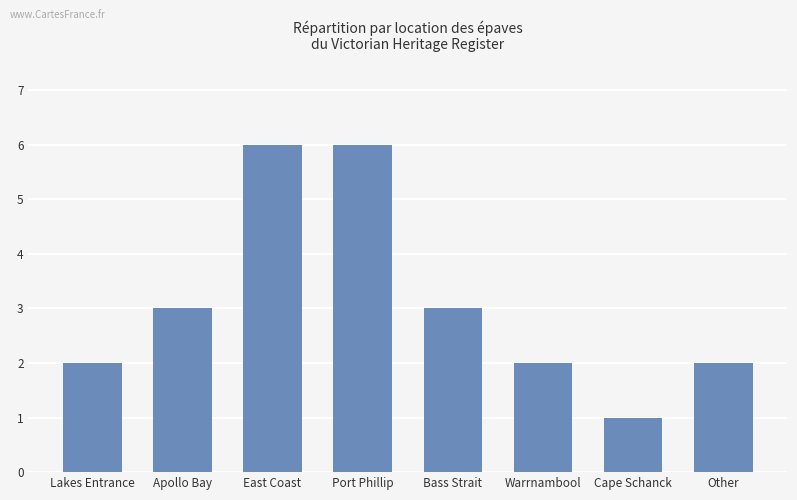

What is the greatest value displayed?

6